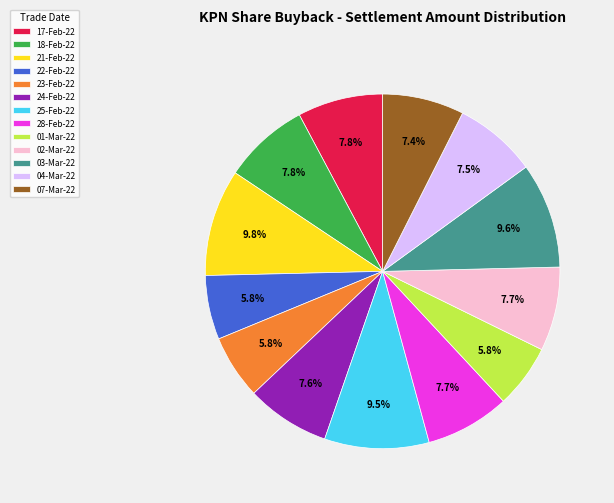

Which has a higher value, 21-Feb-22 or 17-Feb-22?

21-Feb-22